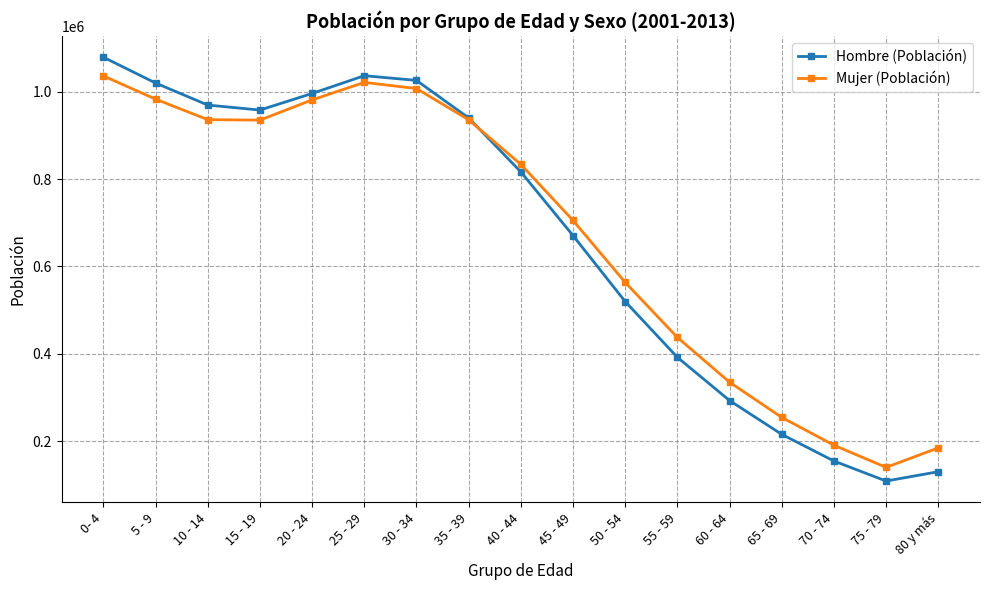

How many interior local valleys does the Mujer (Población) series have?

2